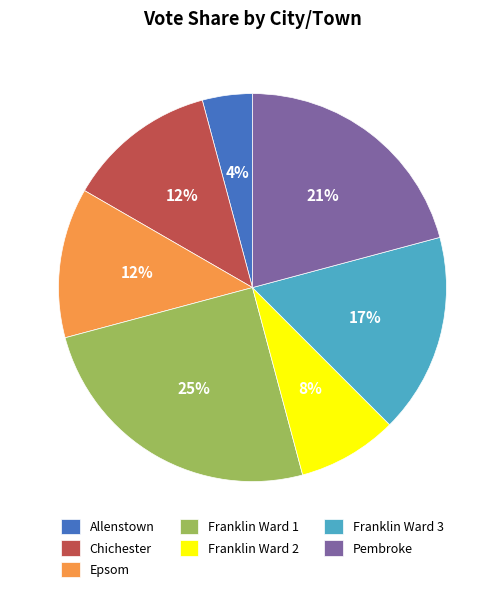

True or false: Franklin Ward 2 accounts for 14% of the total.

False